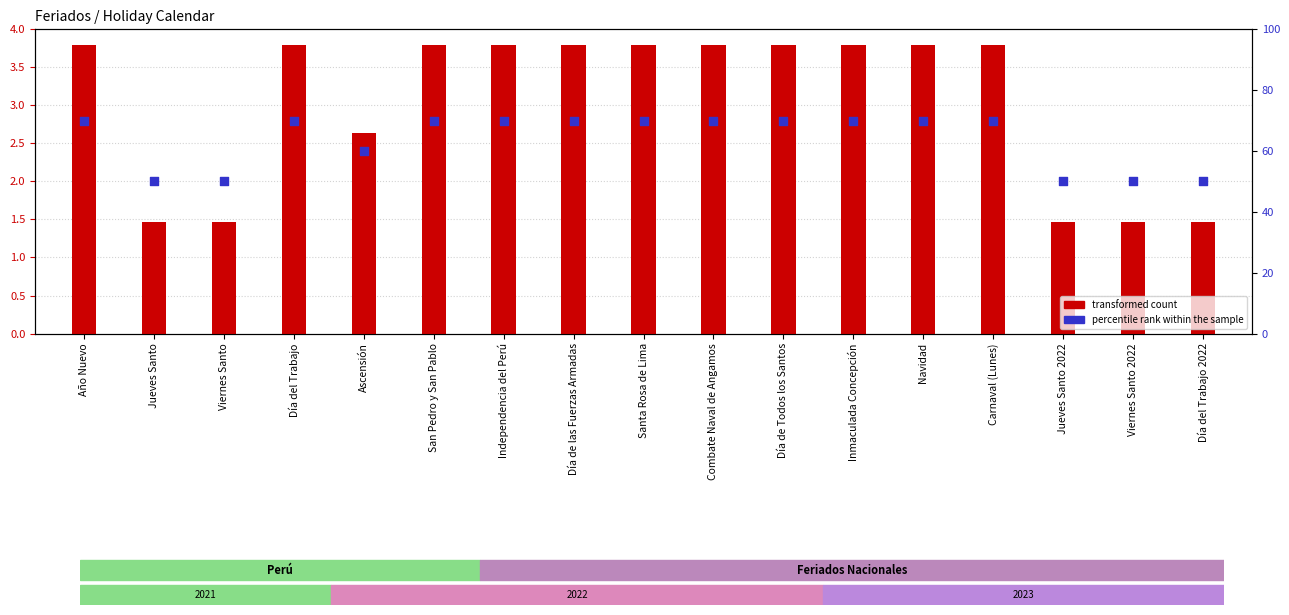

Which series reaches the maximum Y coordinate?

percentile rank within the sample